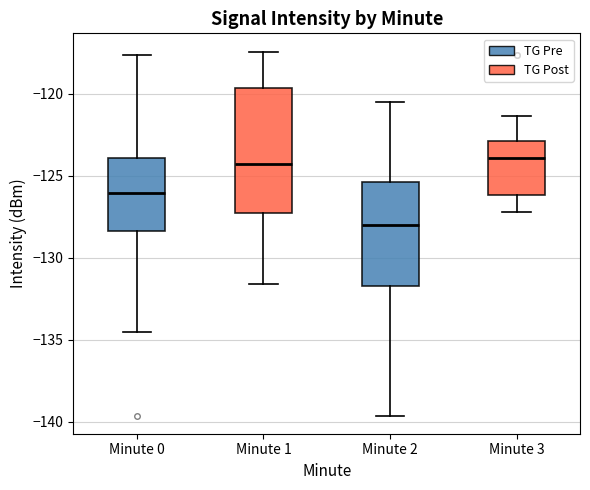

Which box has the lowest median line?

Minute 2